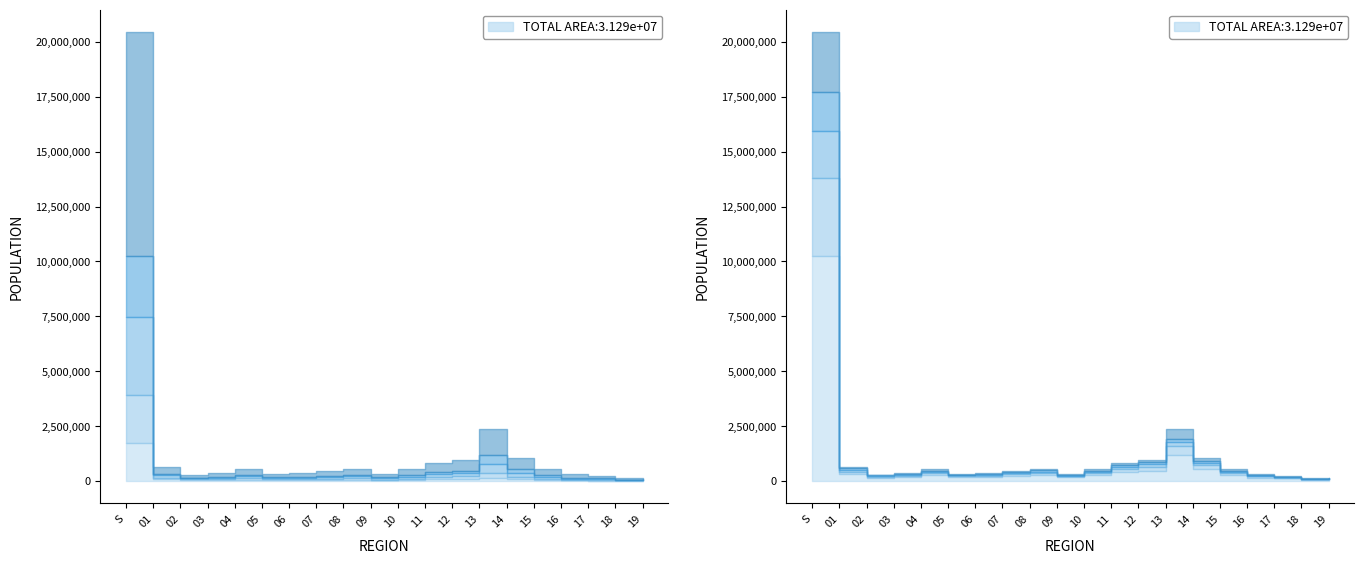

True or false: Total has more than 0 interior local peaks.

True